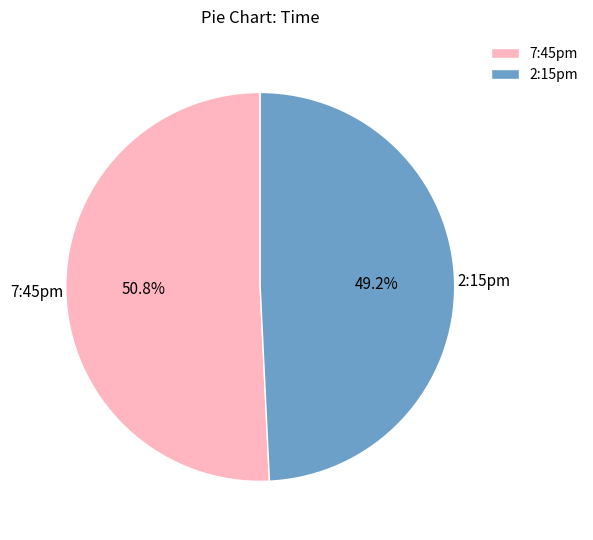

What percentage is the 7:45pm slice, to the nearest percent?

51%